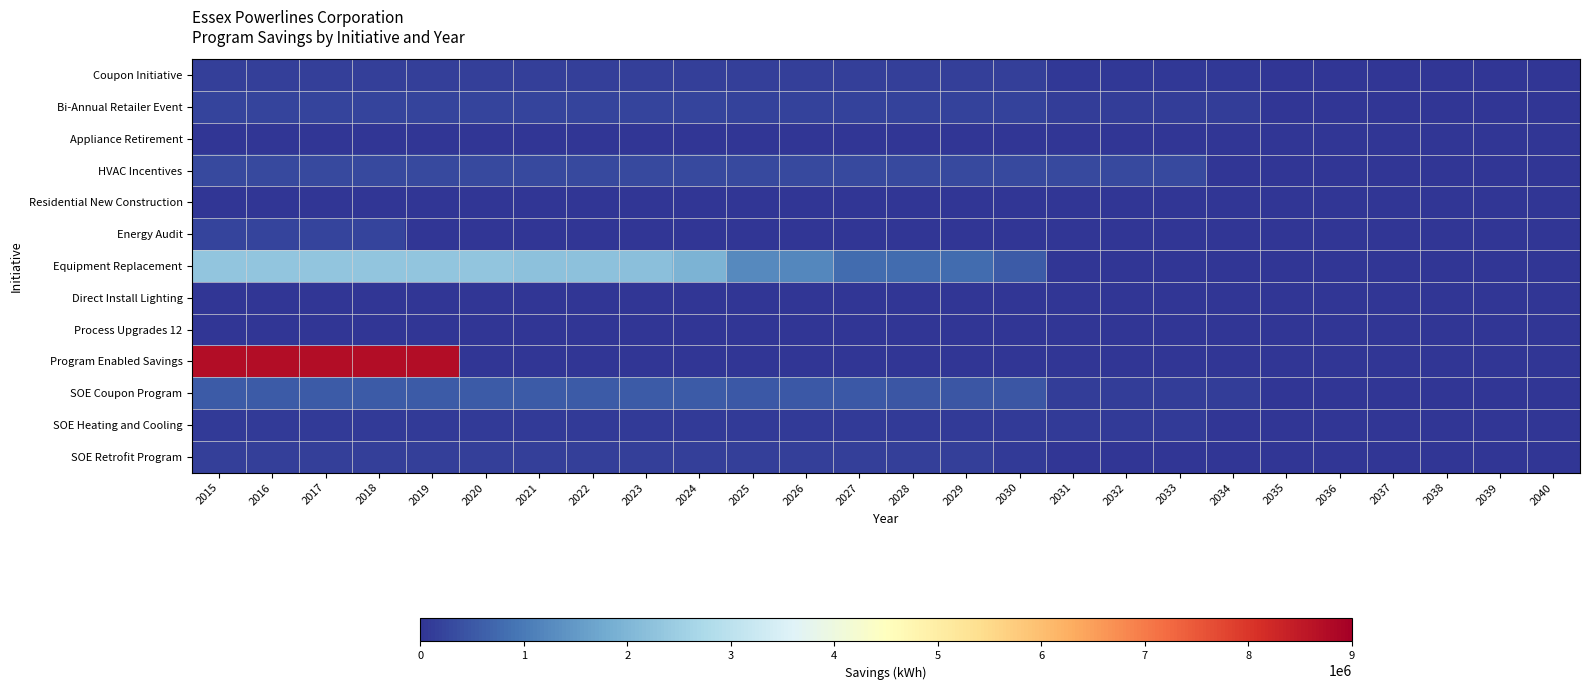

Rank the series at 2027 from lowest to highest value.

Appliance Retirement, Energy Audit, Direct Install Lighting, Process Upgrades 12, Program Enabled Savings, Residential New Construction, SOE Heating and Cooling, SOE Retrofit Program, Coupon Initiative, Bi-Annual Retailer Event, HVAC Incentives, SOE Coupon Program, Equipment Replacement